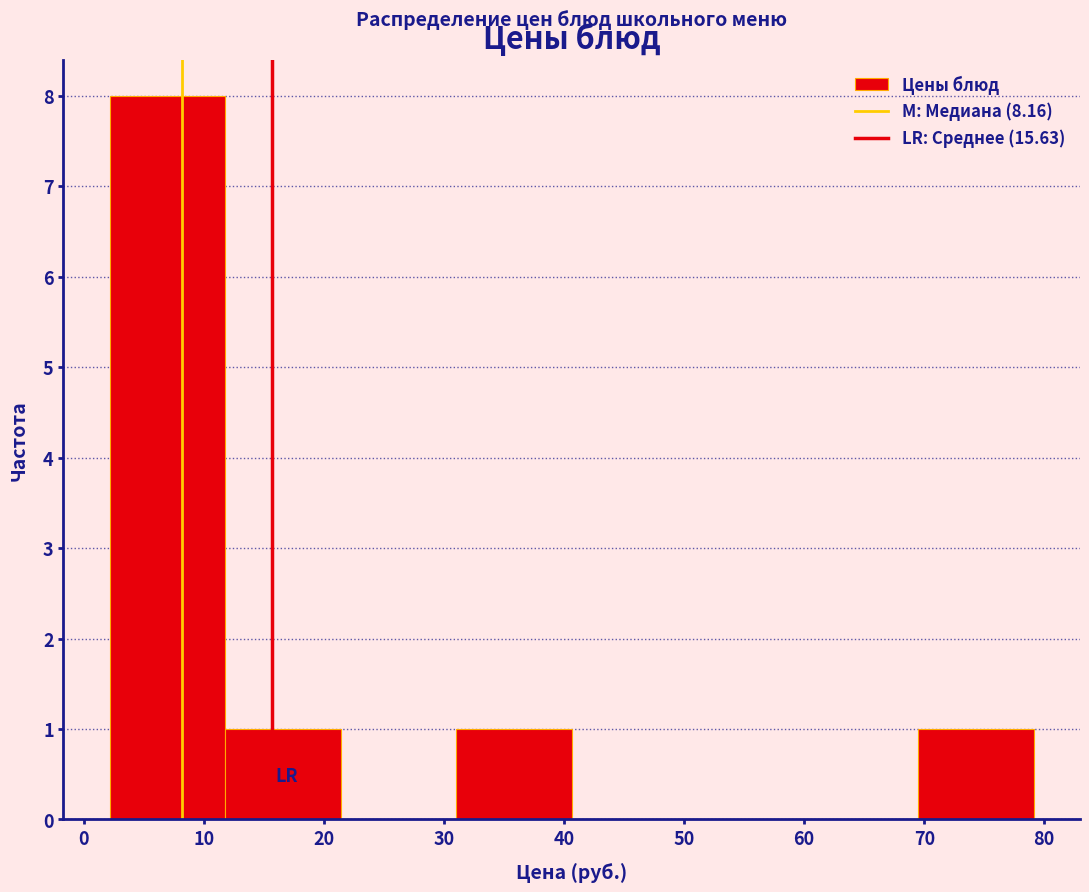

Reading left to right, transcribe this chart: for each bar, give the range it covers on the x-axis and its height. Neither the bar edges nor the heights are printed on the chart, so give them approximately, as read against the axes.

2 to 12: 8
12 to 21: 1
21 to 31: 0
31 to 41: 1
41 to 50: 0
50 to 60: 0
60 to 70: 0
70 to 79: 1